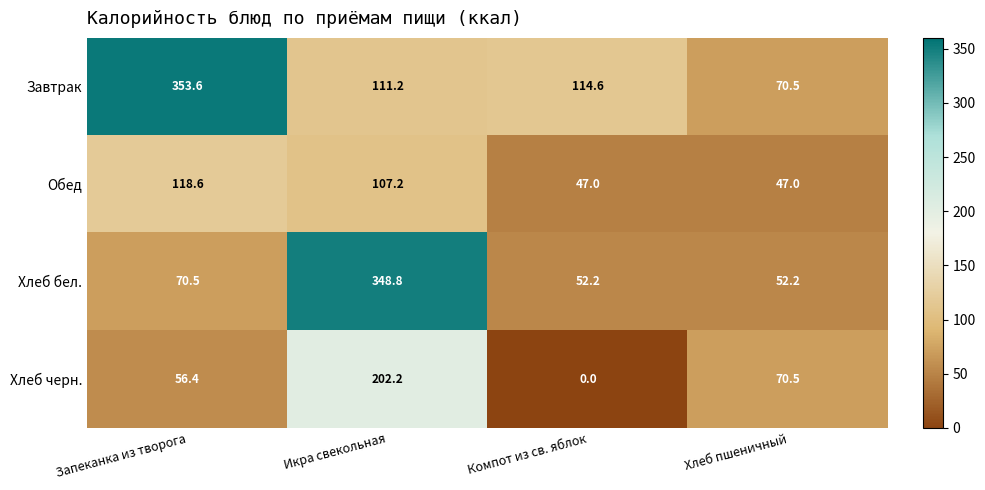

Reading left to right, transcribe all the data shown in this chart.

Завтрак: 353.6	111.2	114.6	70.5
Обед: 118.6	107.2	47.0	47.0
Хлеб бел.: 70.5	348.8	52.2	52.2
Хлеб черн.: 56.4	202.2	0.0	70.5